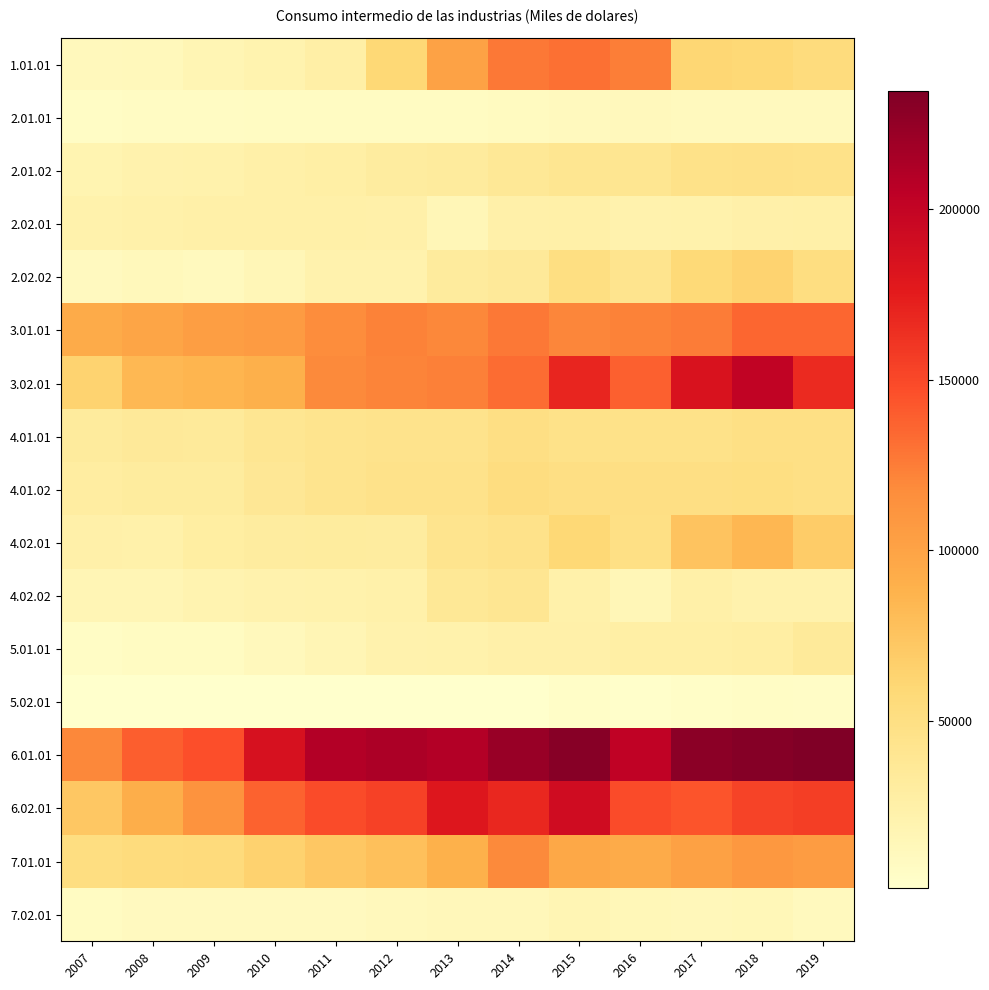

At how many categories does at least one series exceed 67156?

13